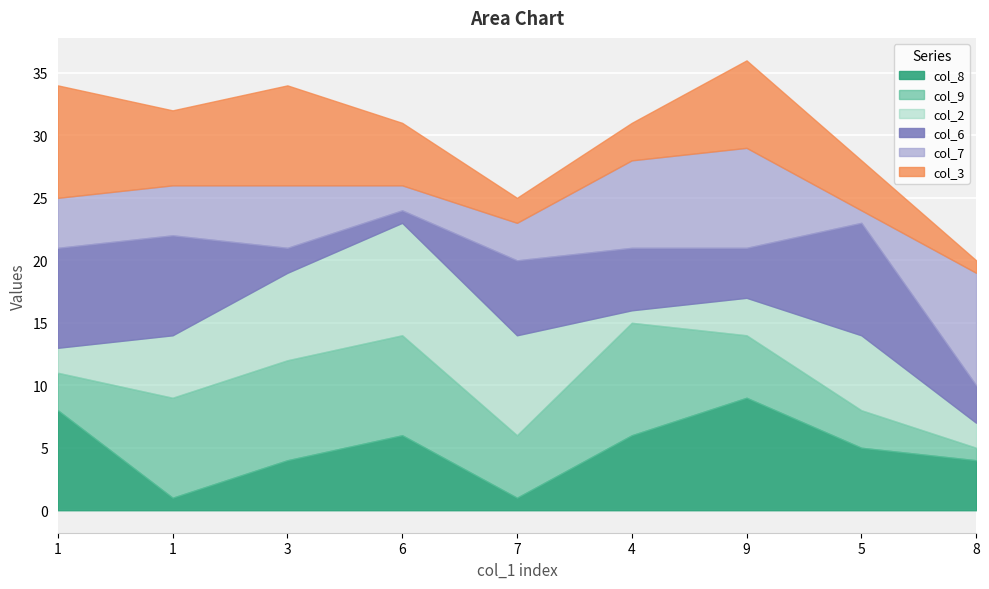

How many data points in col_9 are less than 5?

3